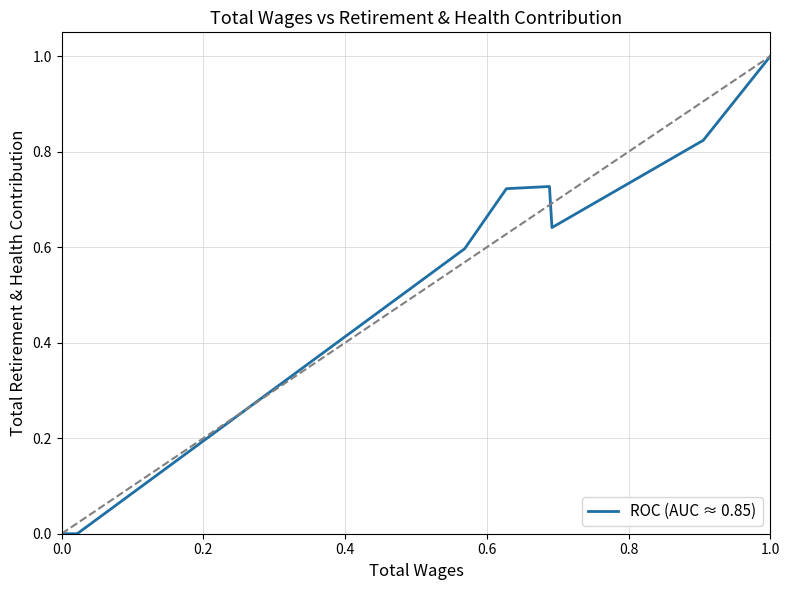

What is the greatest value displayed?

1.0